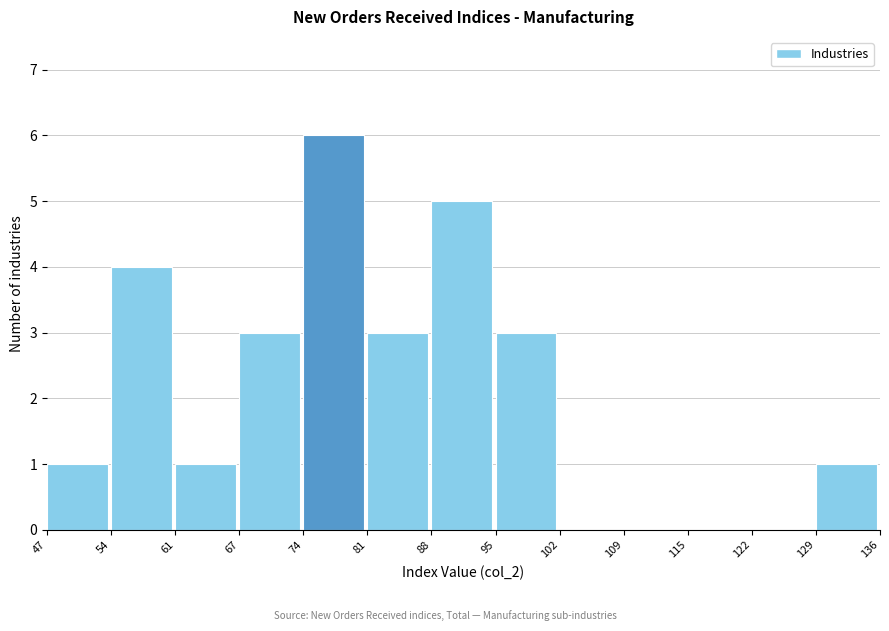

Which range on the x-axis has the tallest bar?

74 to 81